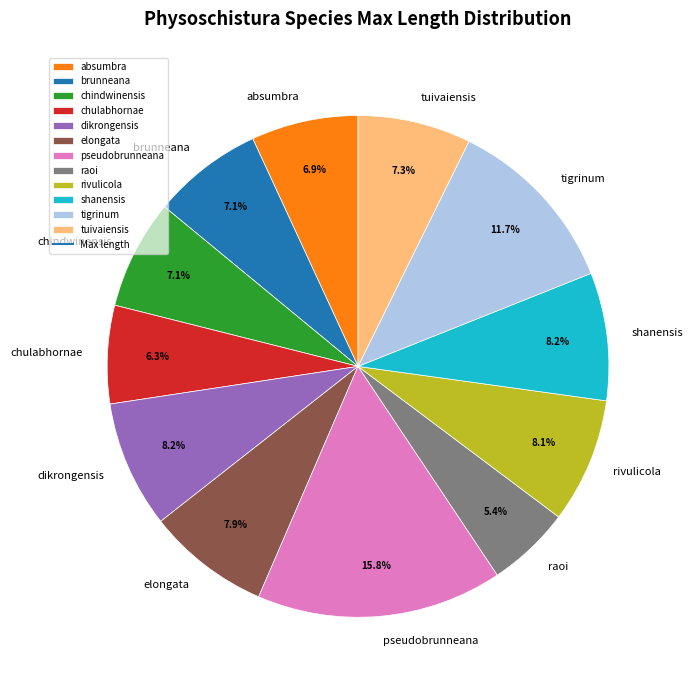

Which slice is the smallest?

raoi